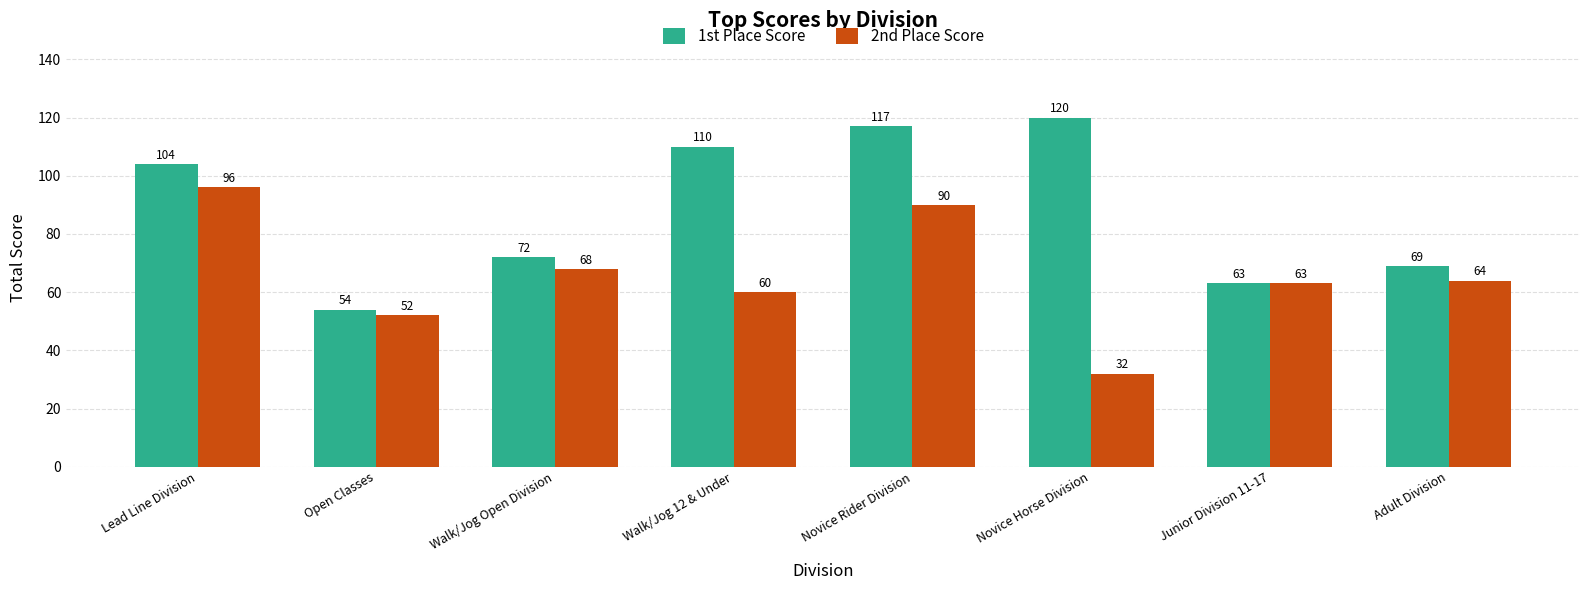

How many categories are shown in the chart?

8